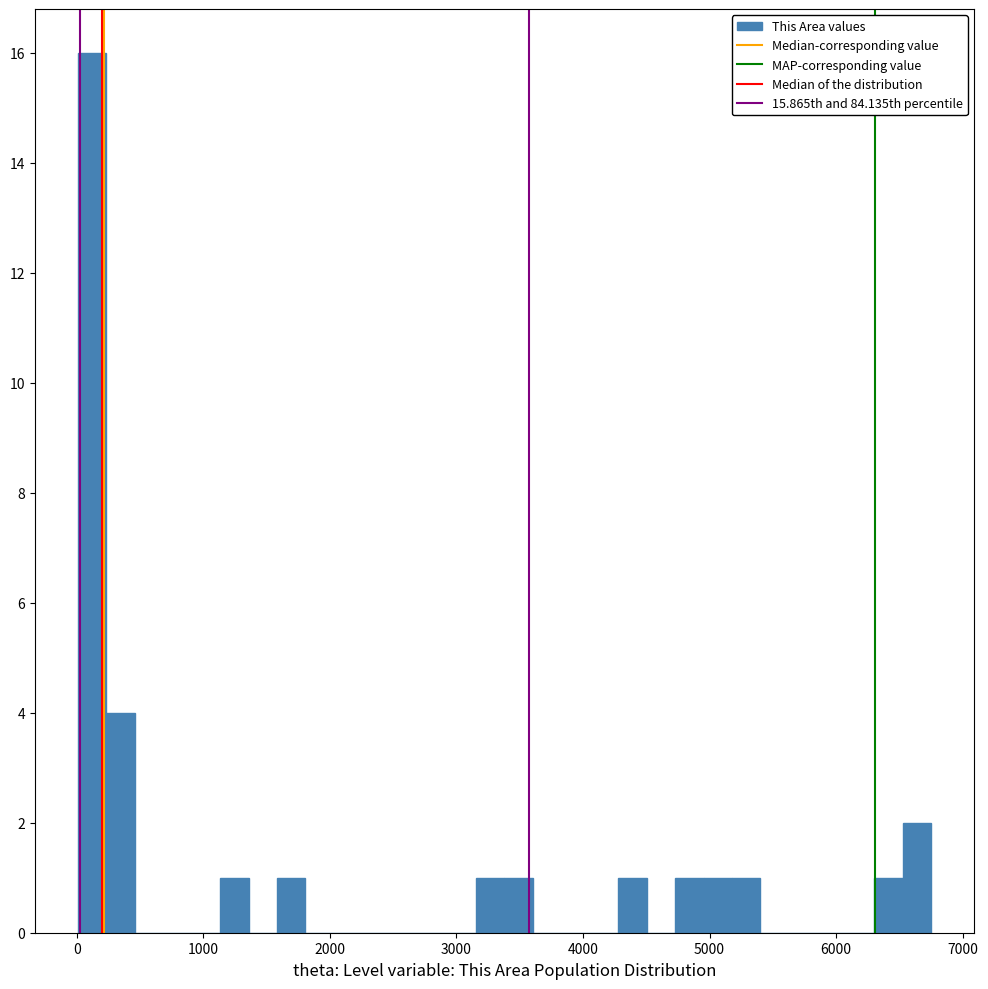

Read against the x-axis, roughly where is the centre of the tallest bar?

100